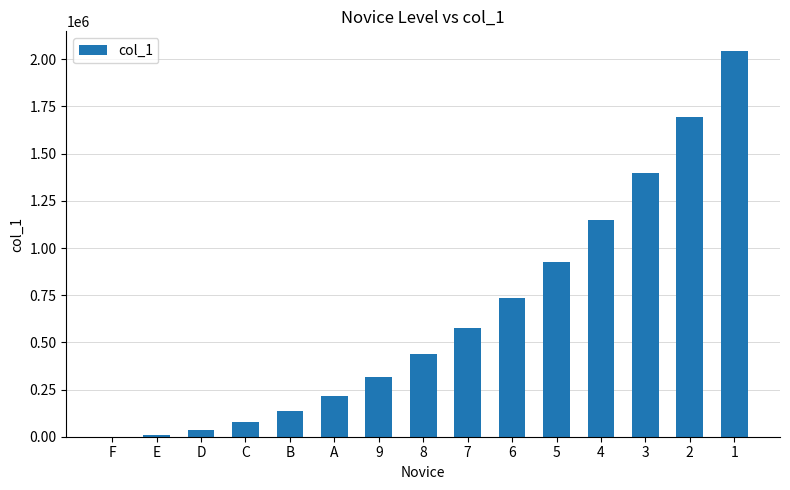

Which has a higher value, 6 or C?

6